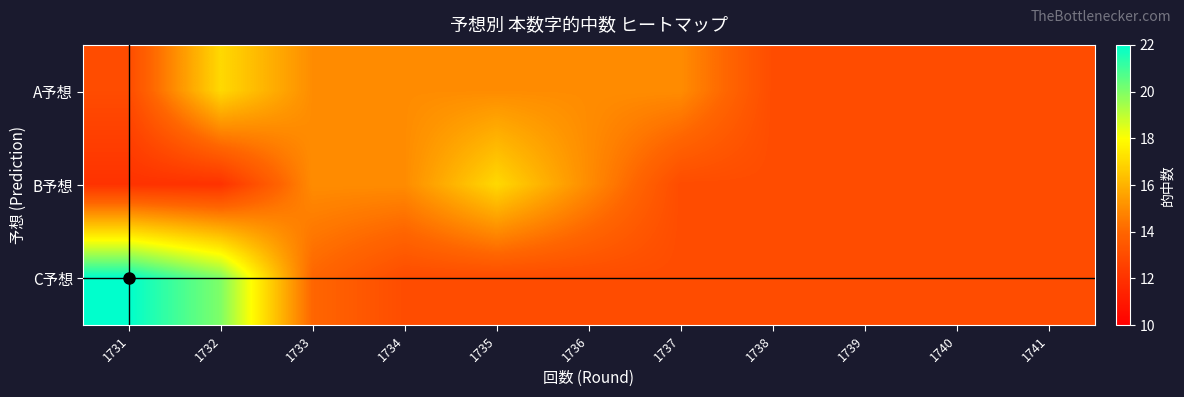

What is the total value across all series at 1741?

39